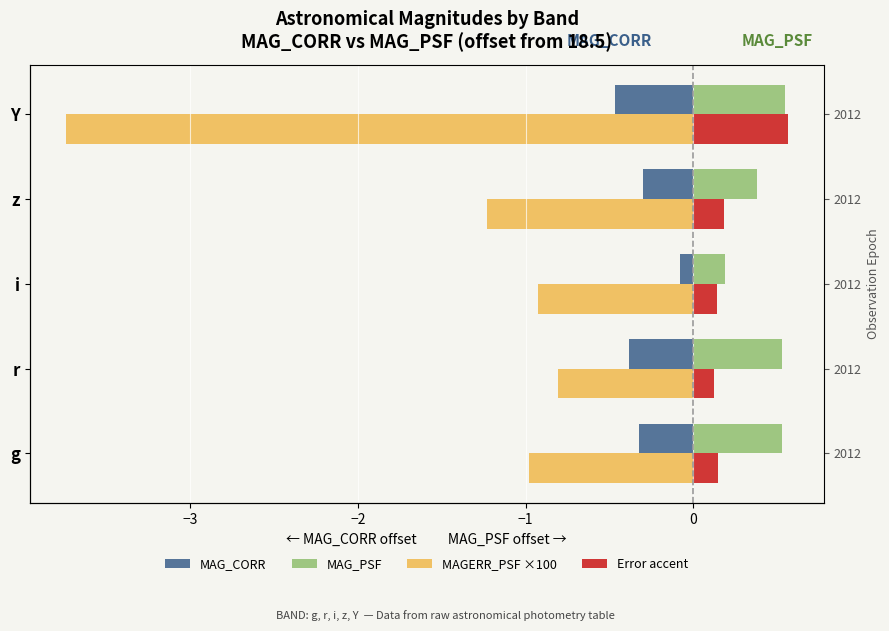

The value of MAG_CORR at i is -0.0. True or false?

False